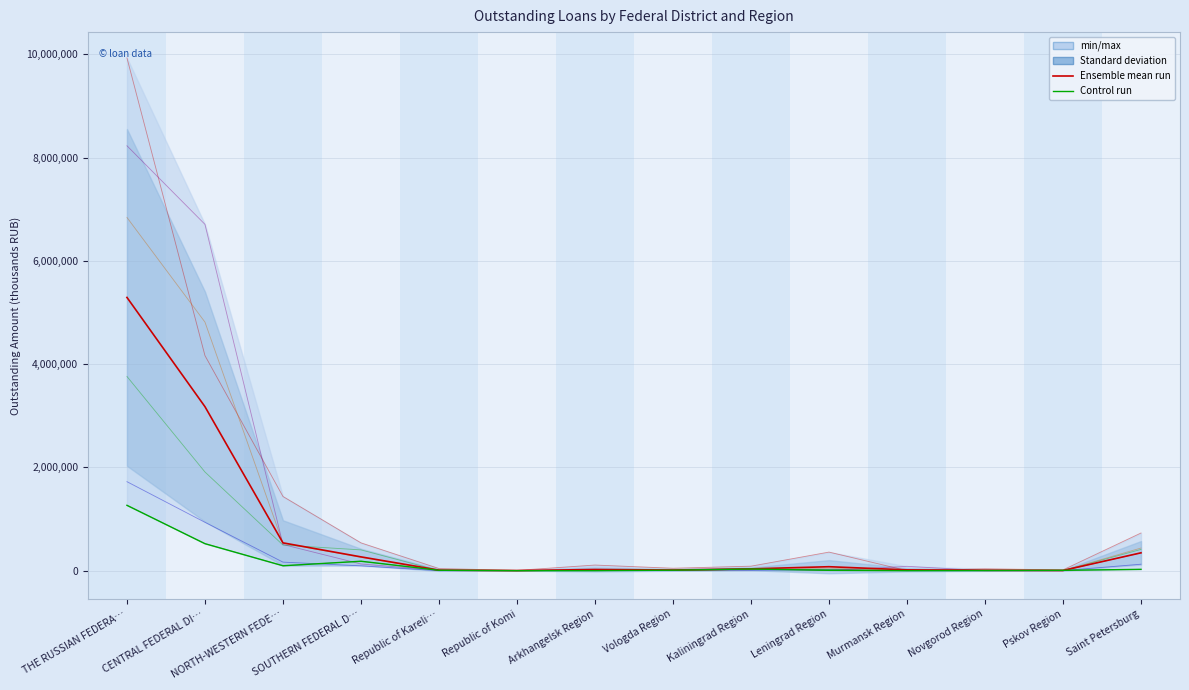

At which label does Control run reach its peak?

THE RUSSIAN FEDERA…